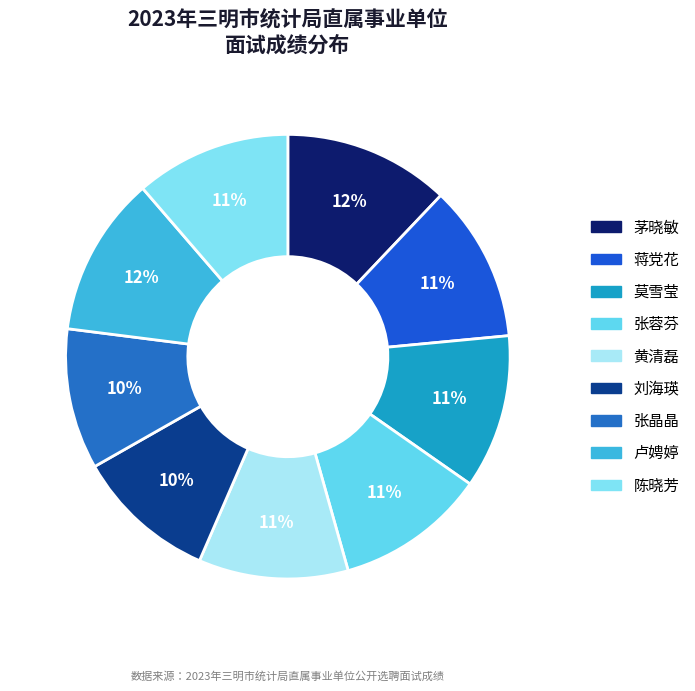

To the nearest percent, what percentage of the pie is 张蓉芬?

11%